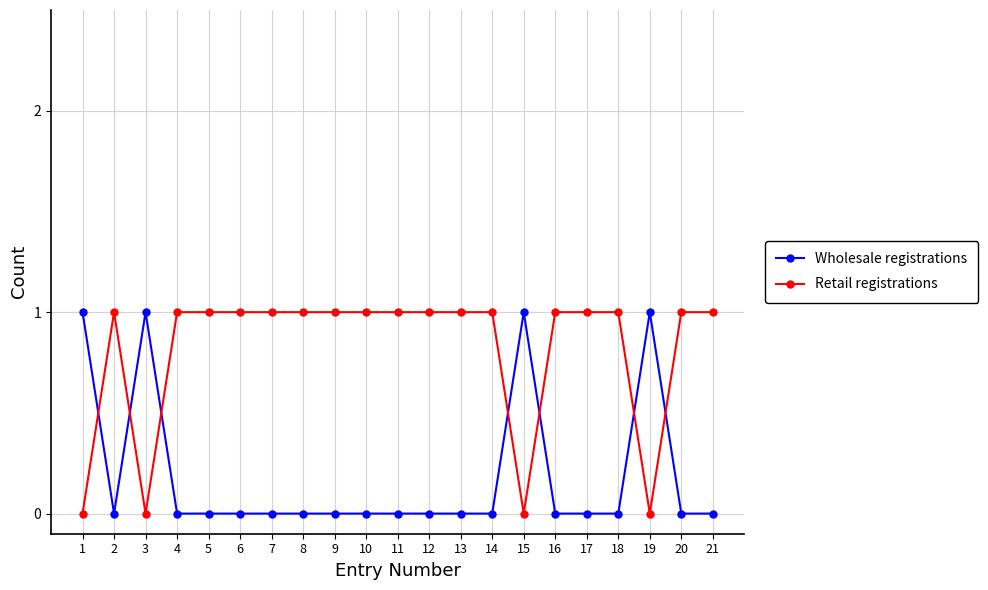

Reading left to right, extract all data points from this chart.

Wholesale registrations: 1=1	2=0	3=1	4=0	5=0	6=0	7=0	8=0	9=0	10=0	11=0	12=0	13=0	14=0	15=1	16=0	17=0	18=0	19=1	20=0	21=0
Retail registrations: 1=0	2=1	3=0	4=1	5=1	6=1	7=1	8=1	9=1	10=1	11=1	12=1	13=1	14=1	15=0	16=1	17=1	18=1	19=0	20=1	21=1